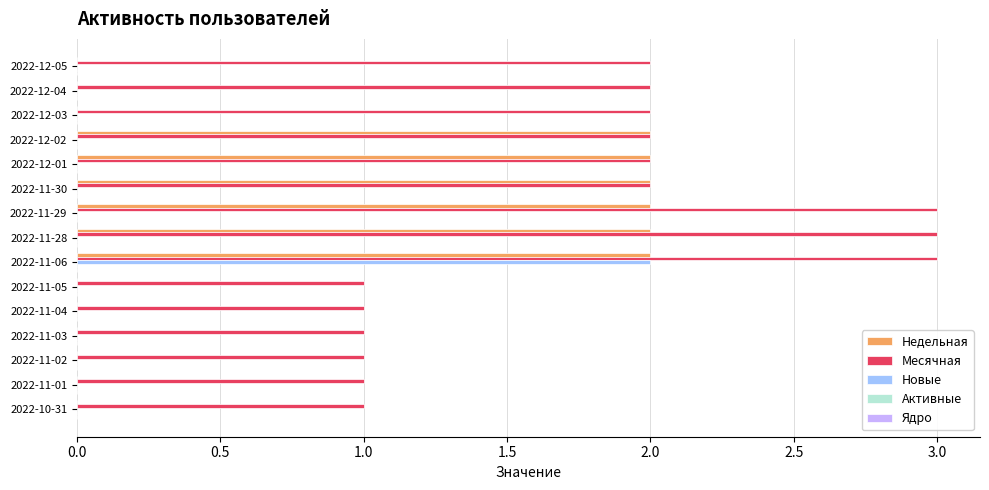

True or false: Месячная has a value of 2 at 2022-12-01.

True